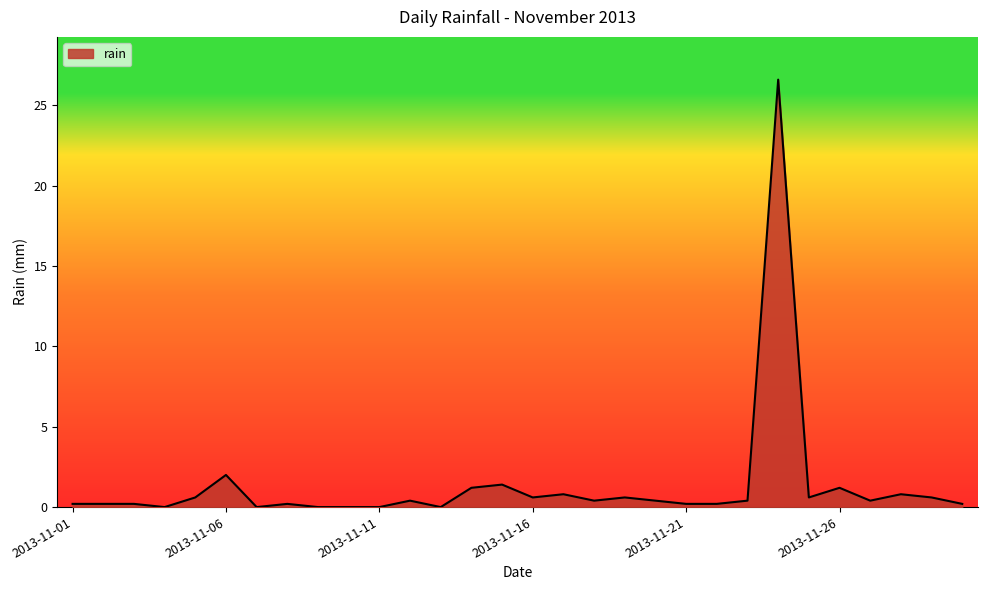

Reading right to left, extract all data points from this chart.

0.2	0.6	0.8	0.4	1.2	0.6	26.6	0.4	0.2	0.2	0.4	0.6	0.4	0.8	0.6	1.4	1.2	0.0	0.4	0.0	0.0	0.0	0.2	0.0	2.0	0.6	0.0	0.2	0.2	0.2